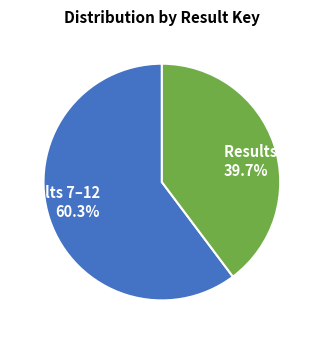

To the nearest percent, what is the average slice percentage?

50%